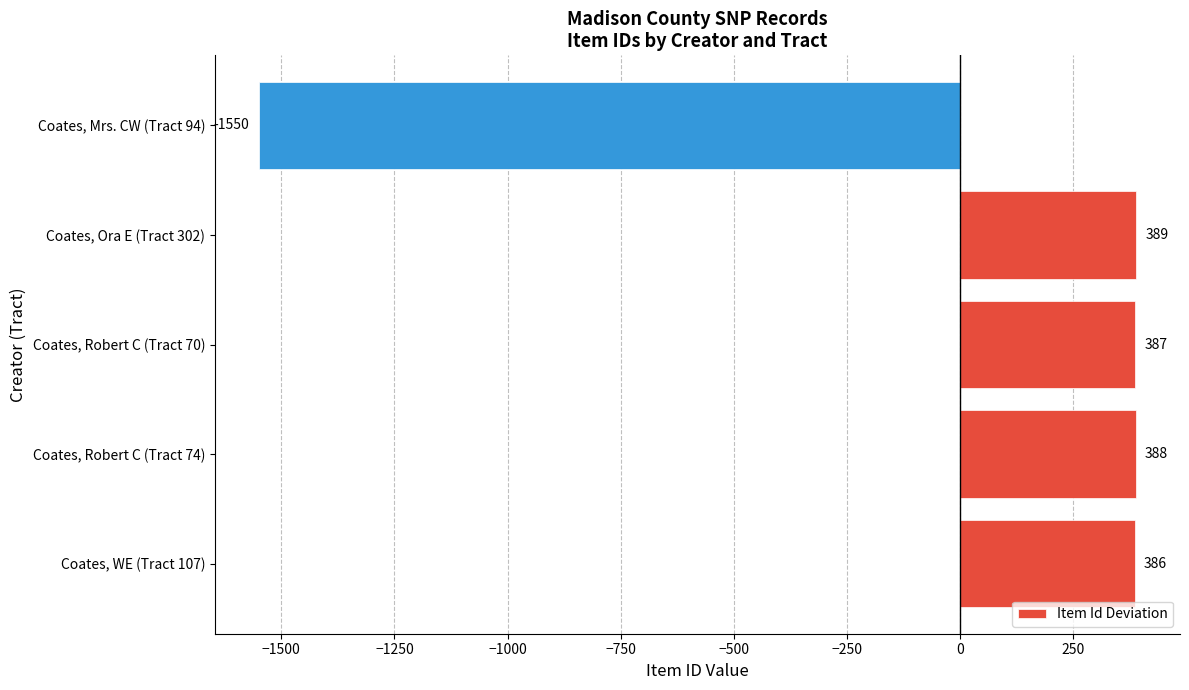

What is the difference between the maximum and minimum values?

1939